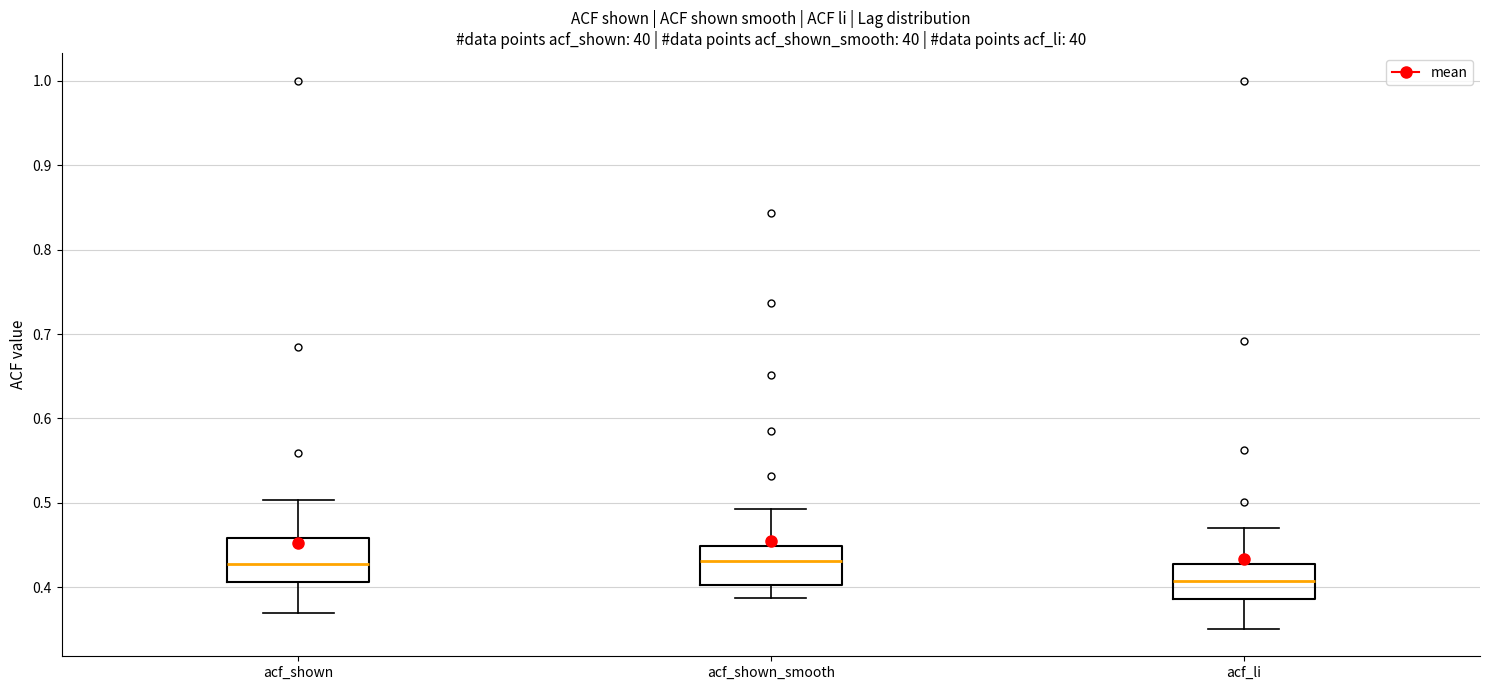

Where is the upper edge of the box for acf_shown_smooth on the y-axis? The values are not printed on the chart, so give them approximately, as read against the axis.

0.45